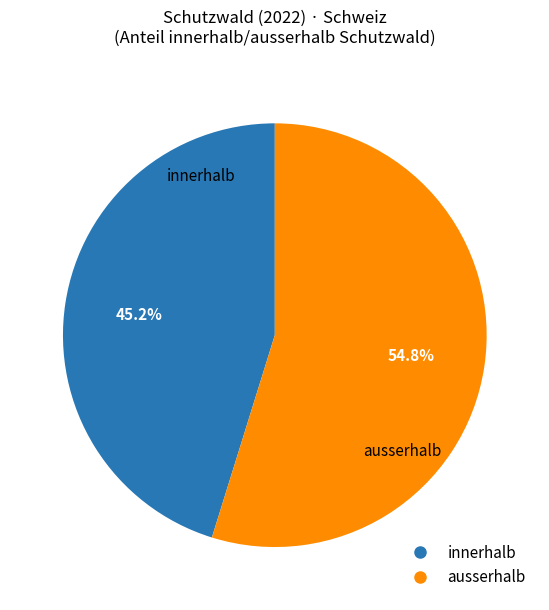

The ausserhalb slice represents 72% of the pie. True or false?

False